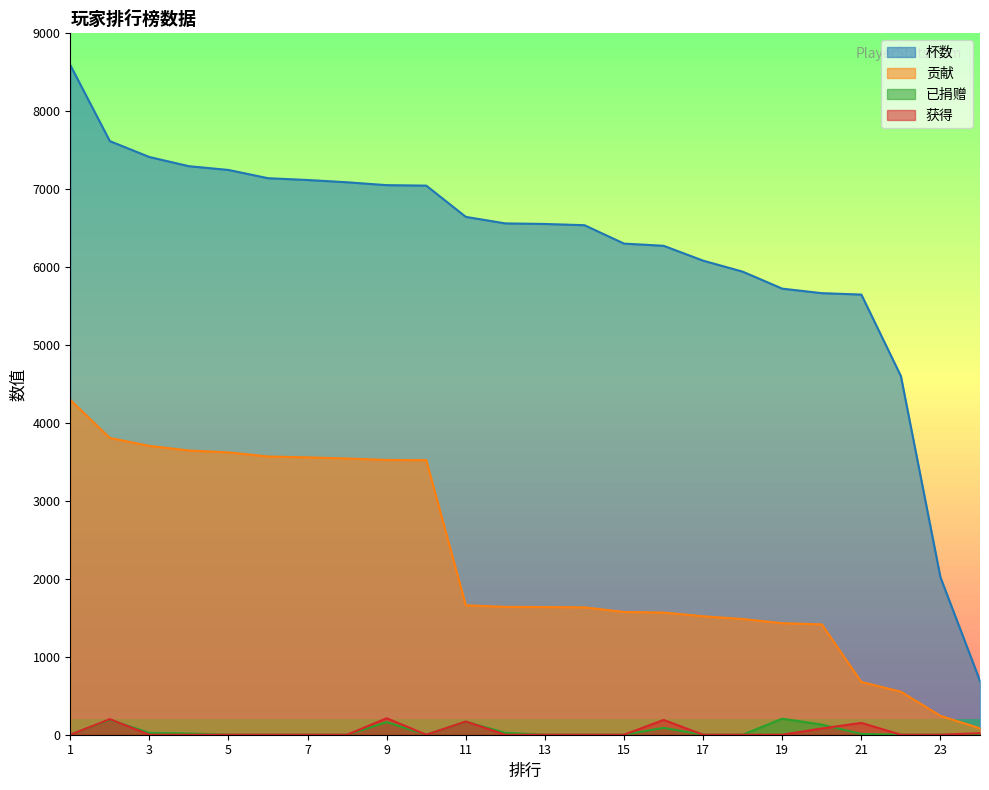

What are all the series names shown in the legend?

杯数, 贡献, 已捐赠, 获得